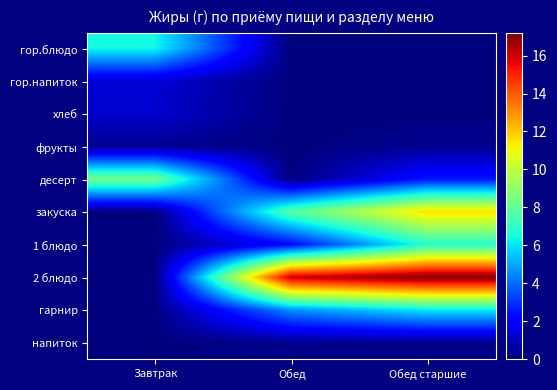

What is the spread (max minus min) of values at Обед старшие?

17.2